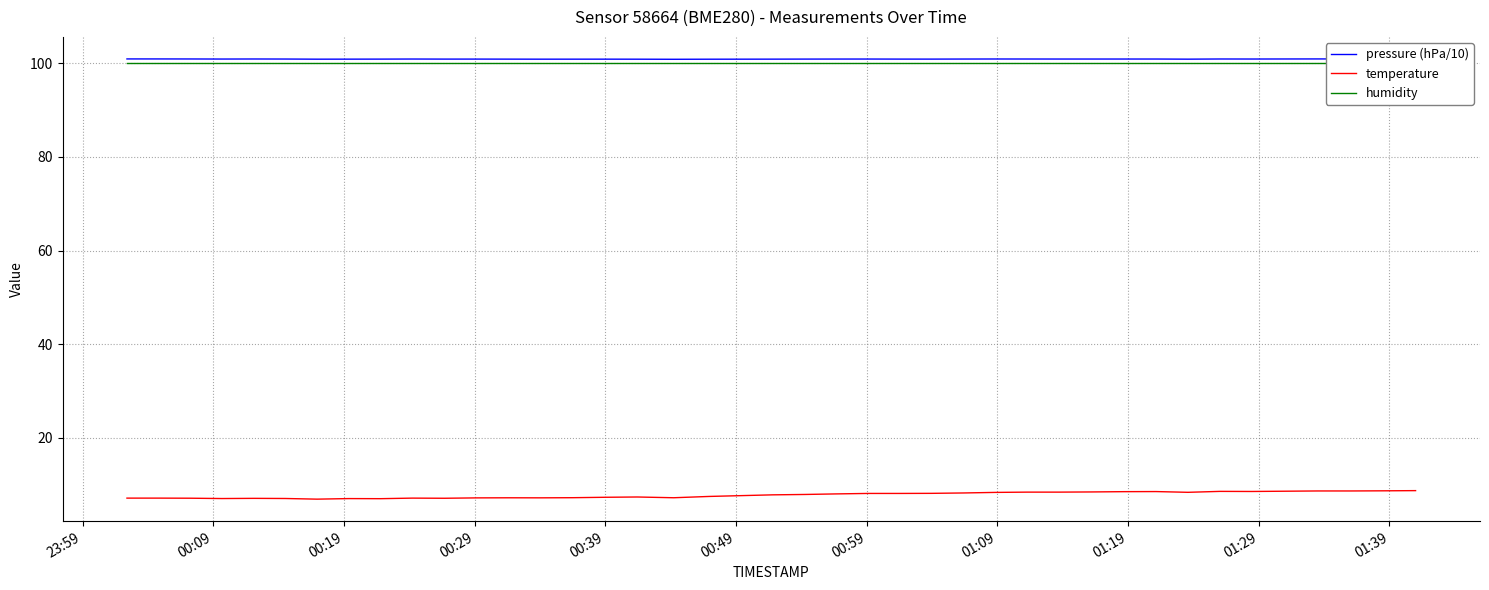

What is the minimum value for temperature?

6.9